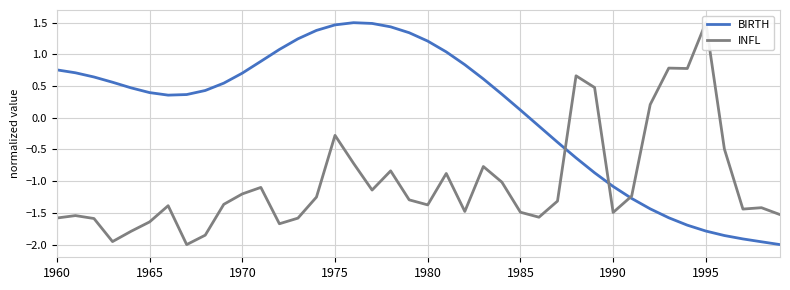

What is the maximum value for BIRTH?

1.5